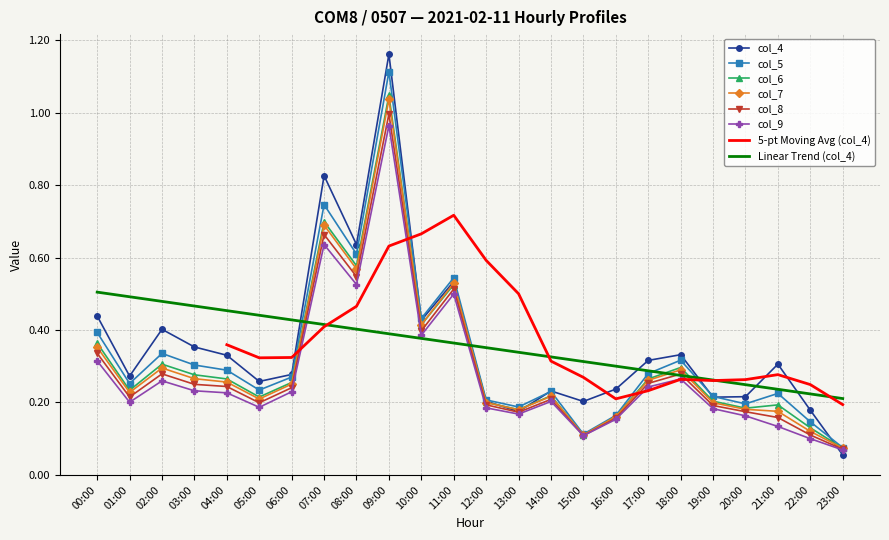

List the labels in order of col_9 value, largest first.

09:00, 07:00, 08:00, 11:00, 10:00, 00:00, 18:00, 02:00, 17:00, 03:00, 06:00, 04:00, 14:00, 01:00, 05:00, 12:00, 19:00, 13:00, 20:00, 16:00, 21:00, 15:00, 22:00, 23:00